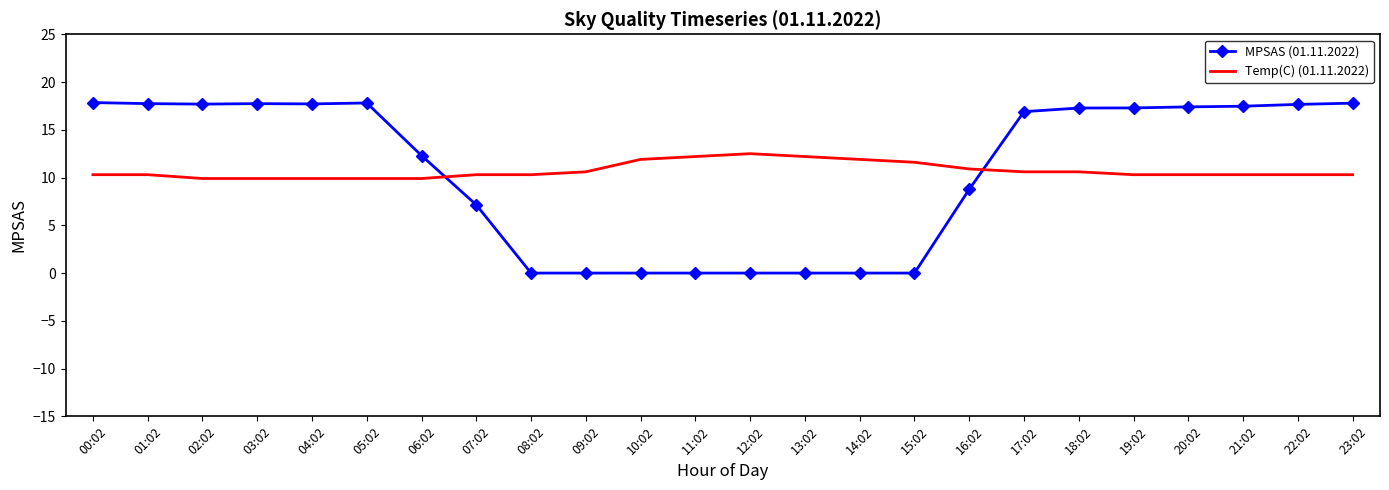

What is the difference between the highest and lowest values at 19:02?

7.0